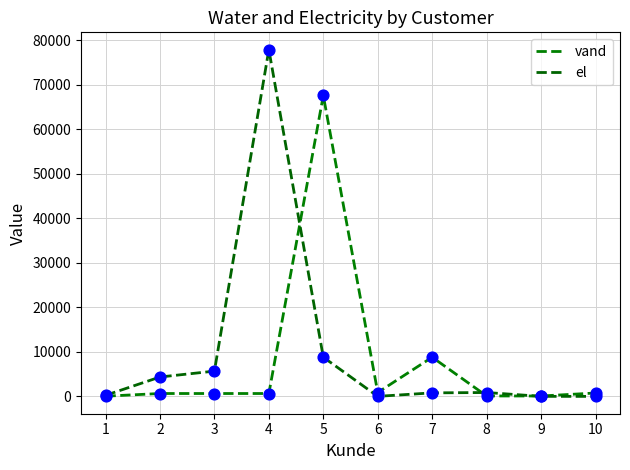

Is the value of el at 3 greater than the value of vand at 9?

Yes